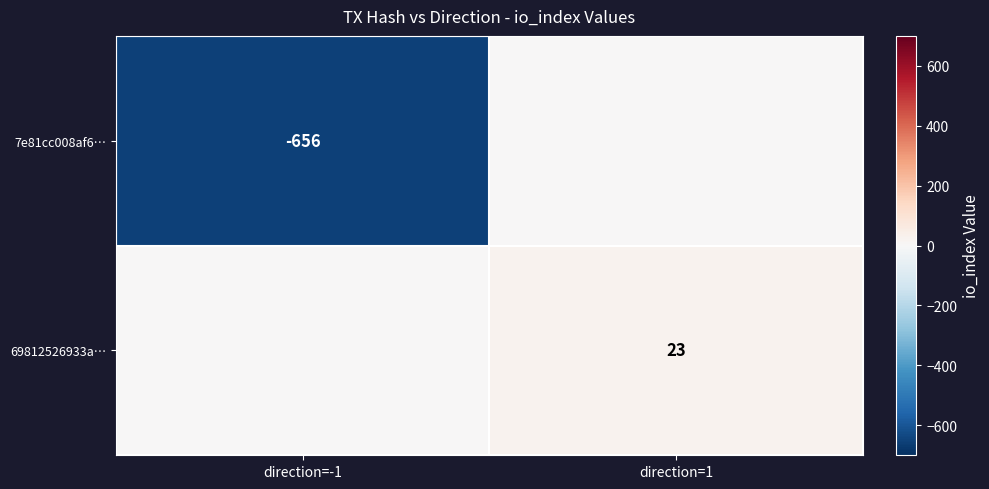

True or false: 69812526933a… has a value of 15 at direction=1.

False